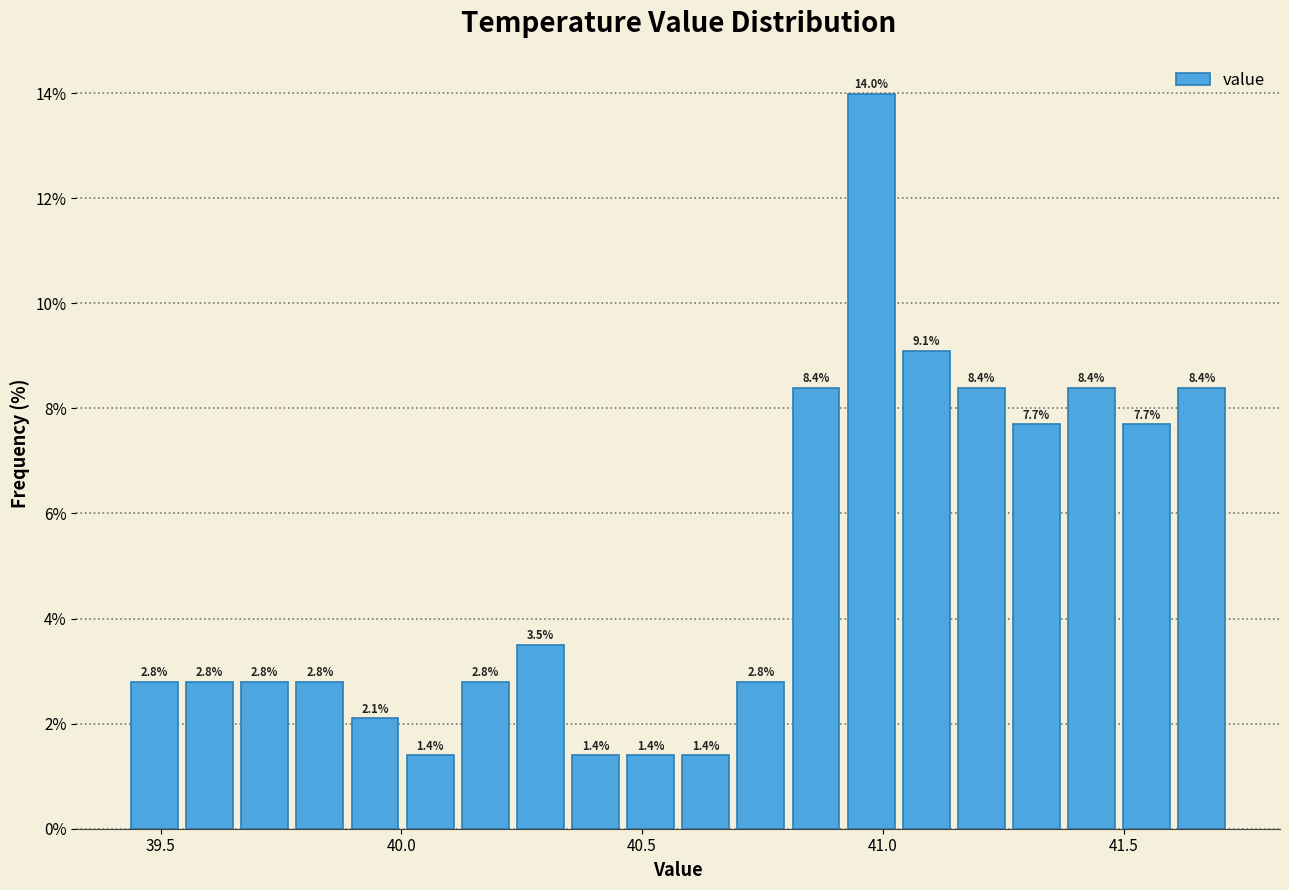

Read against the x-axis, roughly where is the centre of the tallest bar?

41.00